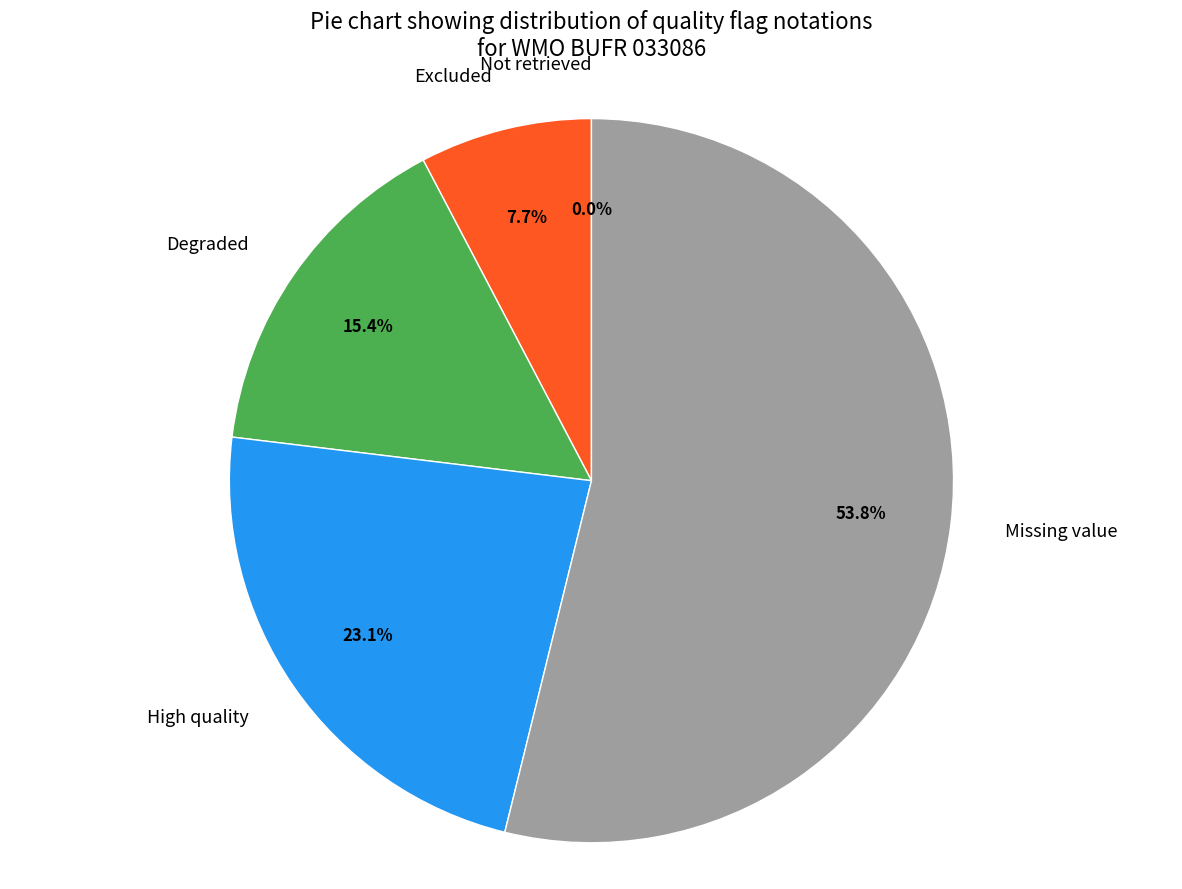

Rank the categories by value from lowest to highest.

Not retrieved, Excluded, Degraded, High quality, Missing value